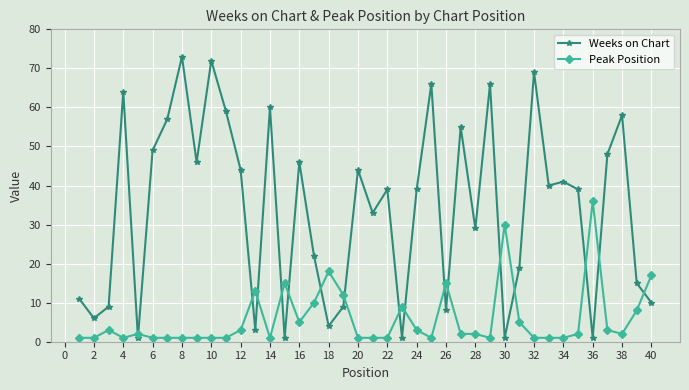

Which series has the largest total across all categories?

Weeks on Chart